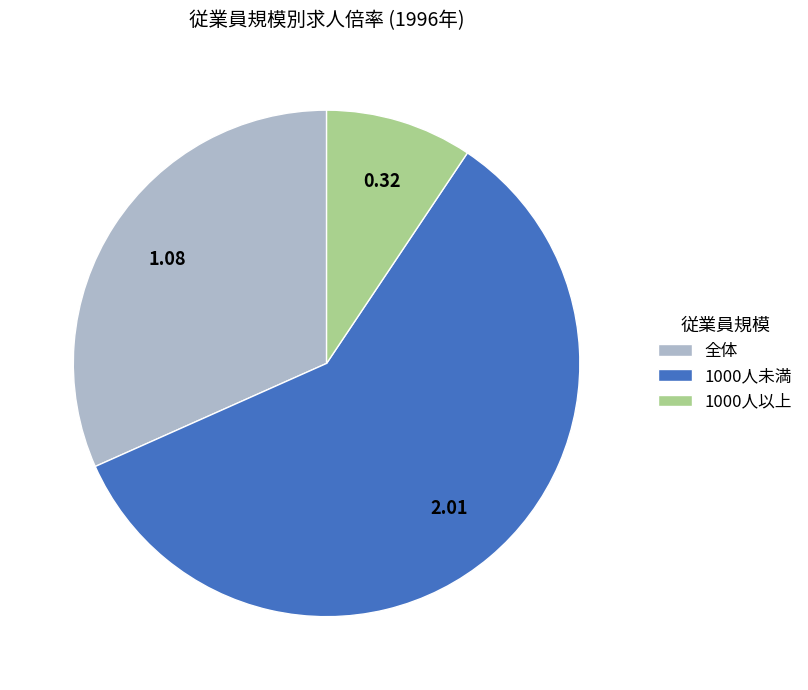

Rank the categories by value from highest to lowest.

1000人未満, 全体, 1000人以上